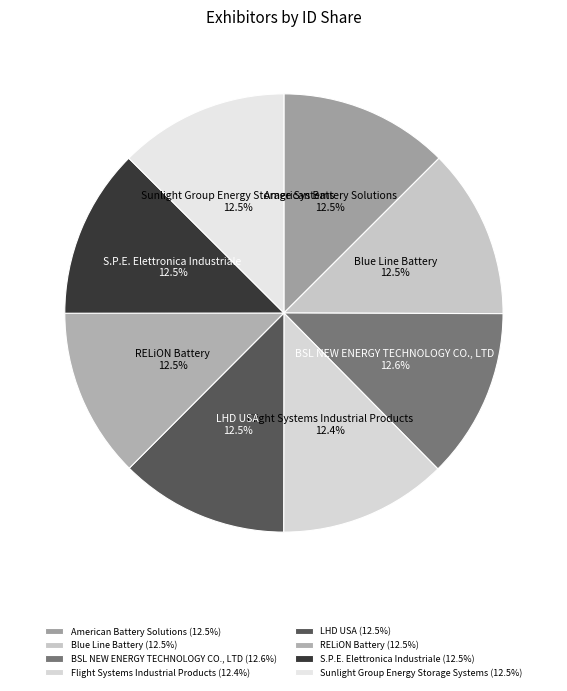

To the nearest percent, what is the average slice percentage?

12%